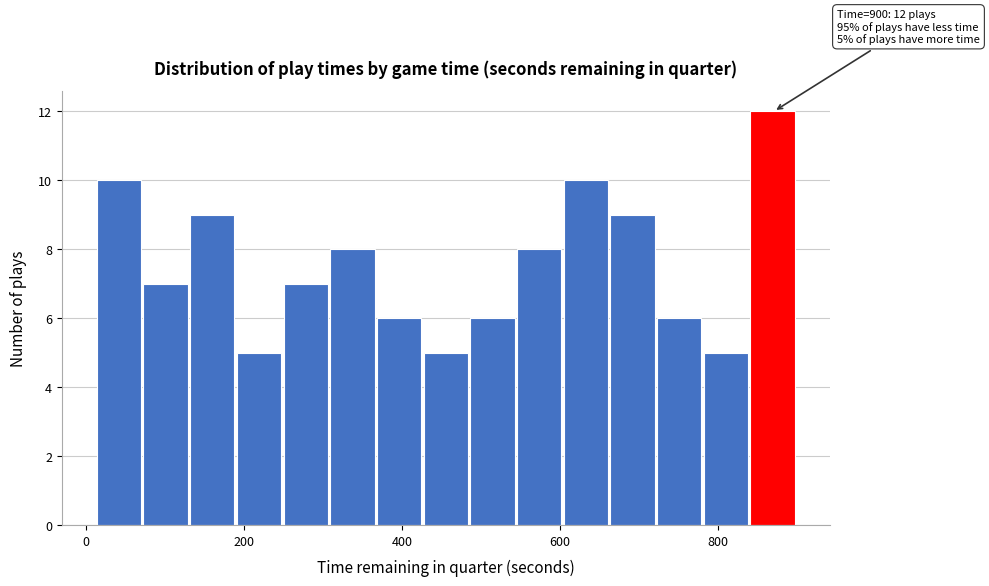

Around what value on the x-axis is the tallest bar? Give the approximate position of its centre, as read against the axis.

860